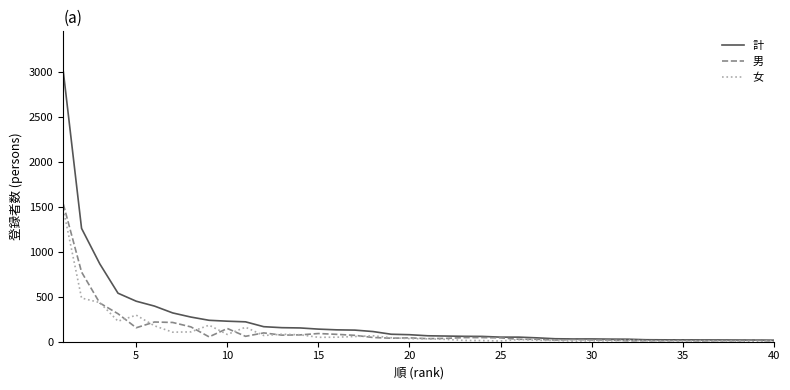

Which series has the largest range (max minus min)?

計